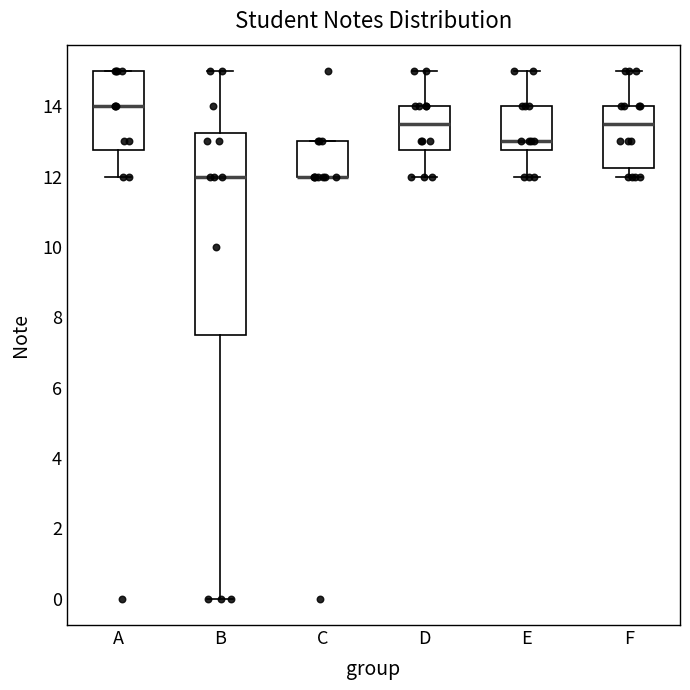

Reading left to right, read every box against the y-axis: the position of its median line, the range the box covers, and the ends of its whiskers. The values are not printed on the chart, so give them approximately, as read against the axis.

A: median 14.0, box 12.8 to 15.0, whiskers 12.0 to 15.0
B: median 12.0, box 7.6 to 13.2, whiskers 0.0 to 15.0
C: median 12.0 (drawn on the box's lower edge), box 12.0 to 13.0, whiskers 12.0 to 13.0
D: median 13.6, box 12.8 to 14.0, whiskers 12.0 to 15.0
E: median 13.0, box 12.8 to 14.0, whiskers 12.0 to 15.0
F: median 13.6, box 12.2 to 14.0, whiskers 12.0 to 15.0